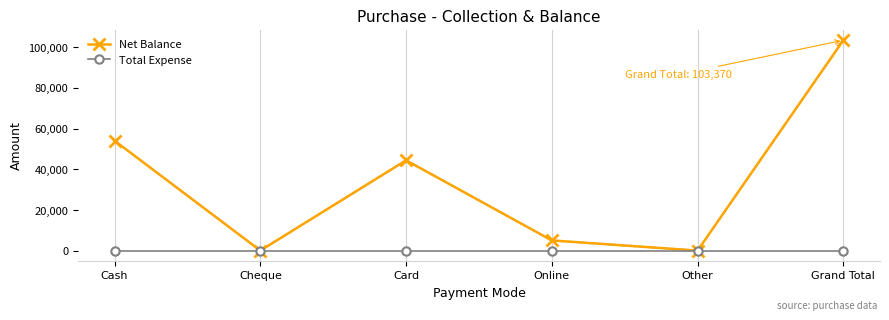

What is the sum of the Net Balance values at Cheque and Online?

5000